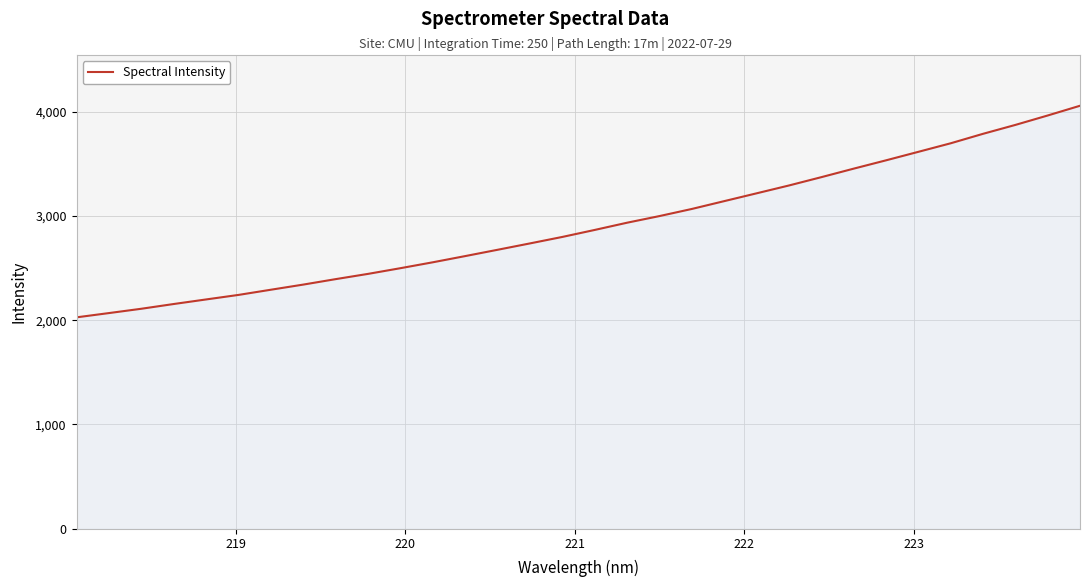

What is the minimum value shown in the chart?

2026.9